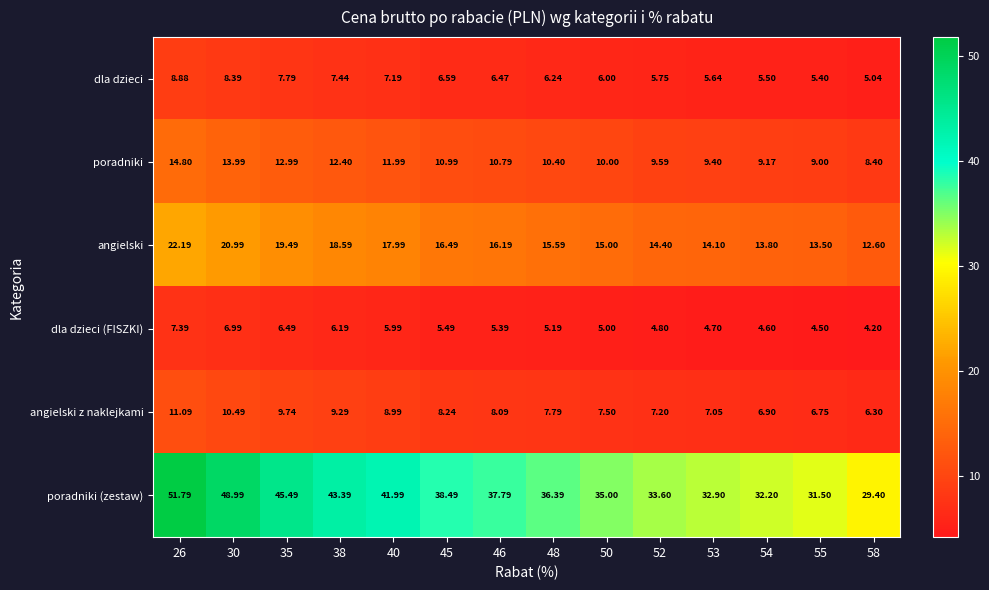

Rank the series at 48 from highest to lowest value.

poradniki (zestaw), angielski, poradniki, angielski z naklejkami, dla dzieci, dla dzieci (FISZKI)